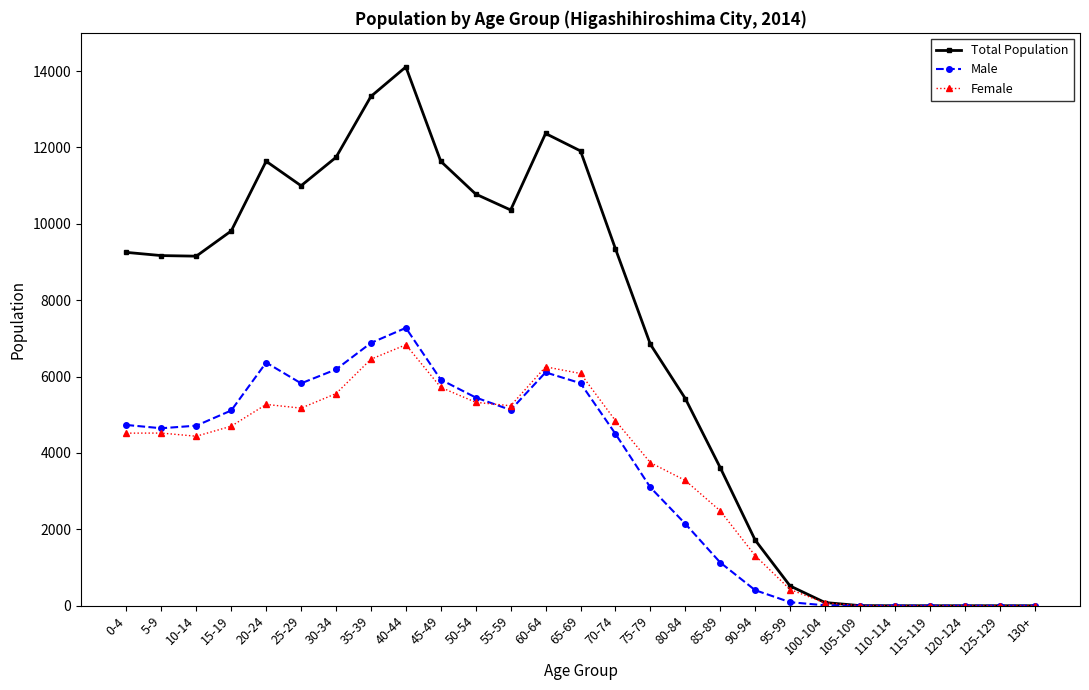

Where does the Male series first go above 4647?

0-4